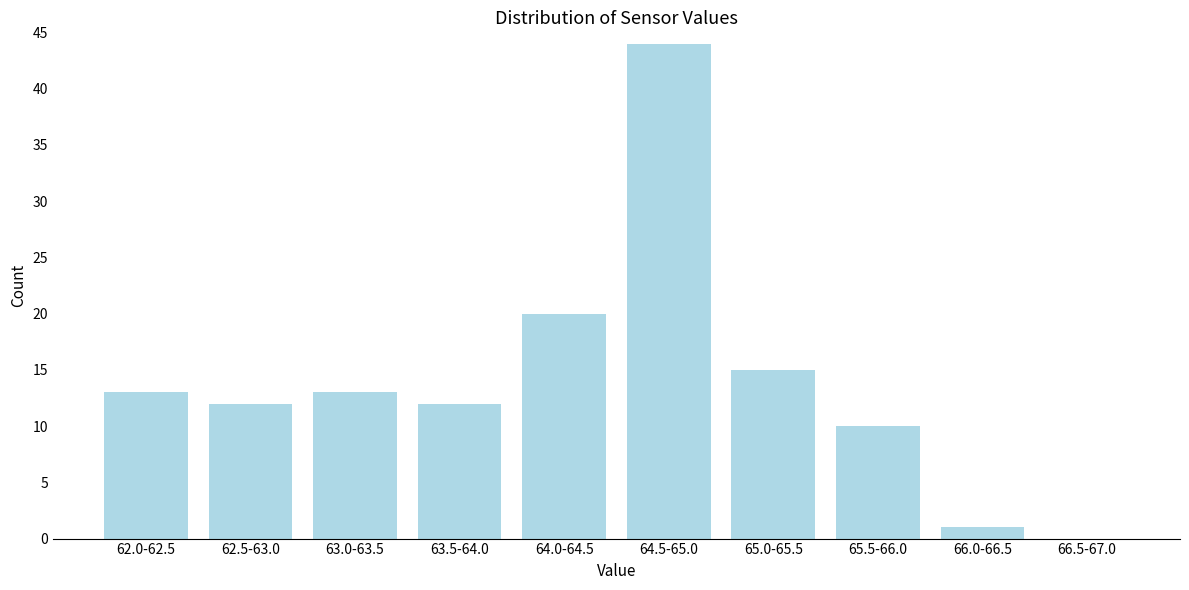

Reading left to right, transcribe all the data shown in this chart.

62.0-62.5=13	62.5-63.0=12	63.0-63.5=13	63.5-64.0=12	64.0-64.5=20	64.5-65.0=44	65.0-65.5=15	65.5-66.0=10	66.0-66.5=1	66.5-67.0=0